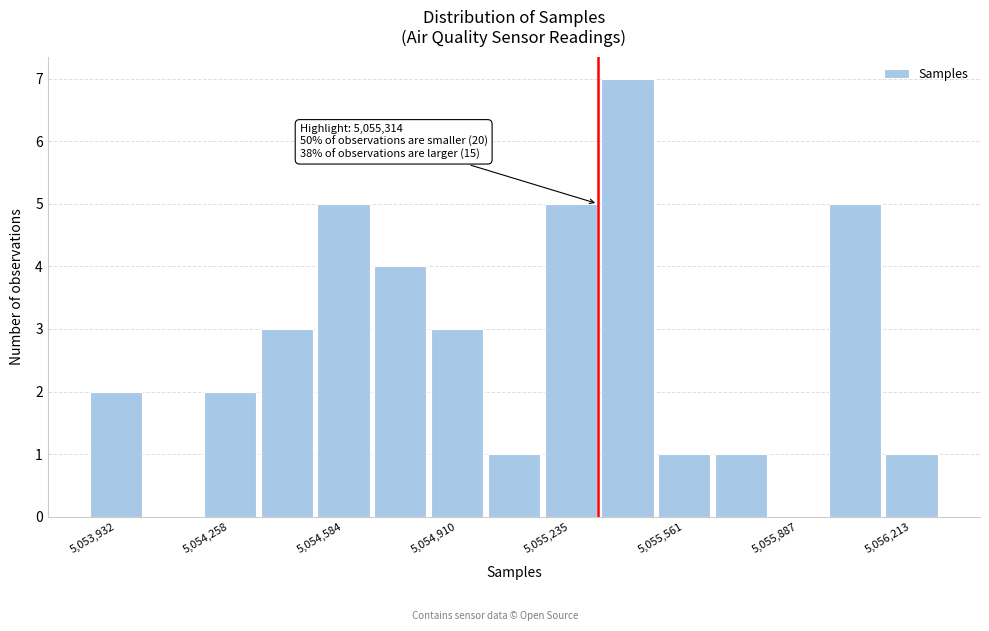

Read against the x-axis, roughly where is the centre of the tallest bar?

5055400